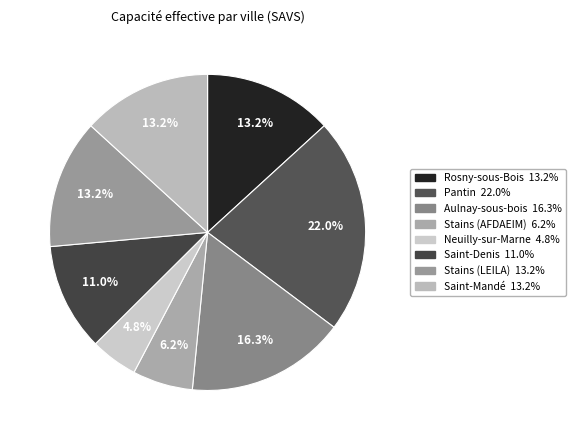

To the nearest percent, what is the difference between the Neuilly-sur-Marne and Pantin slice percentages?

17%